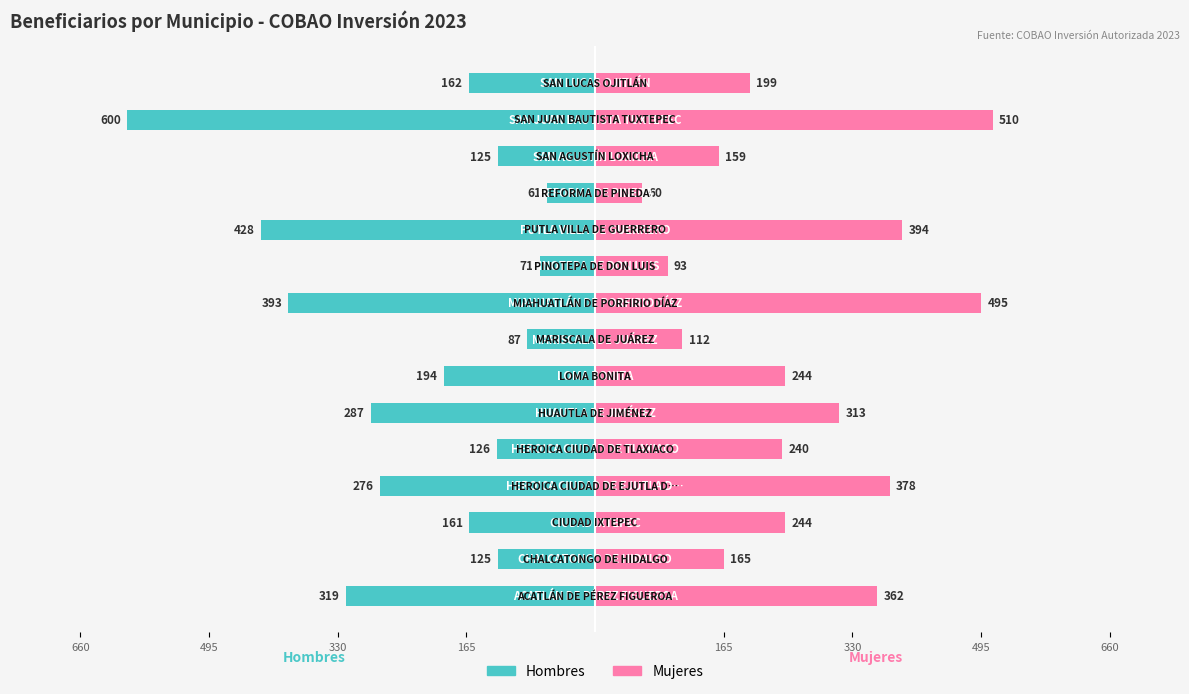

What is the average value of the Mujeres series?

265